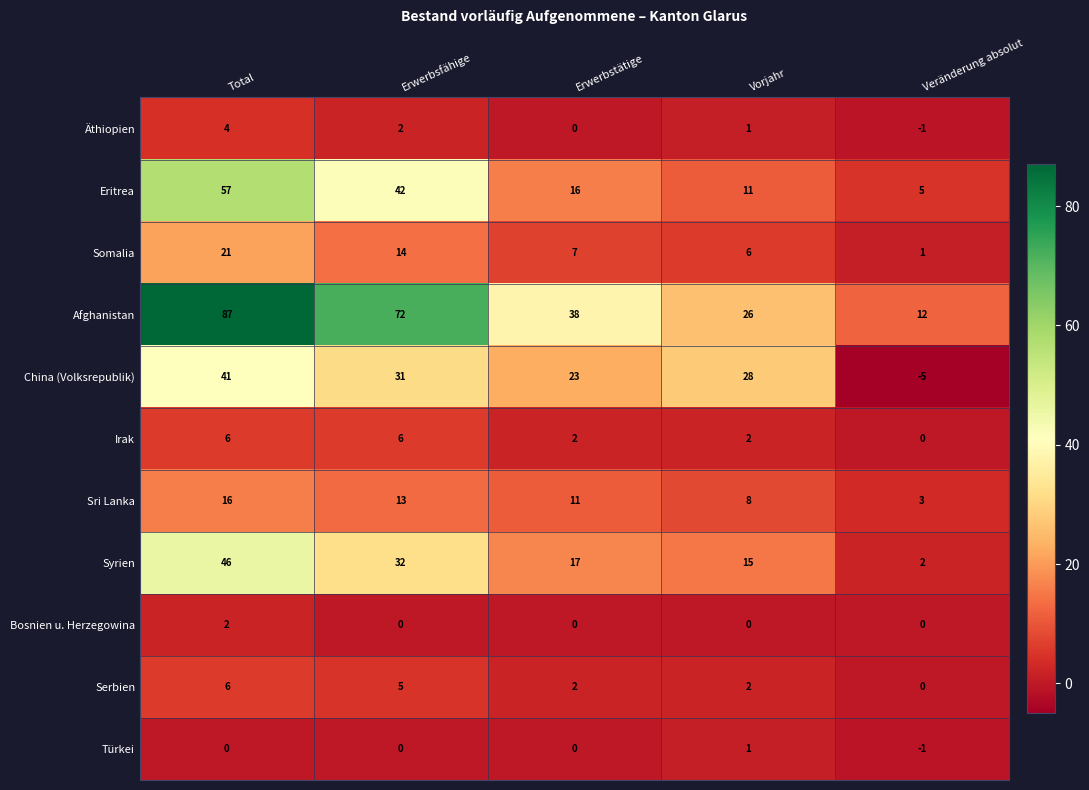

At which category does the chart reach its peak across all series?

Total